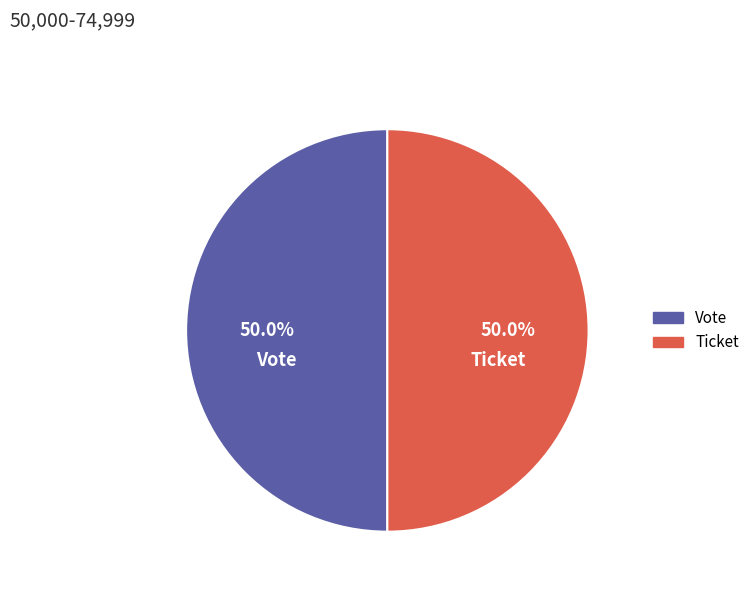

What is the total percentage of Ticket and Vote?

100.0%